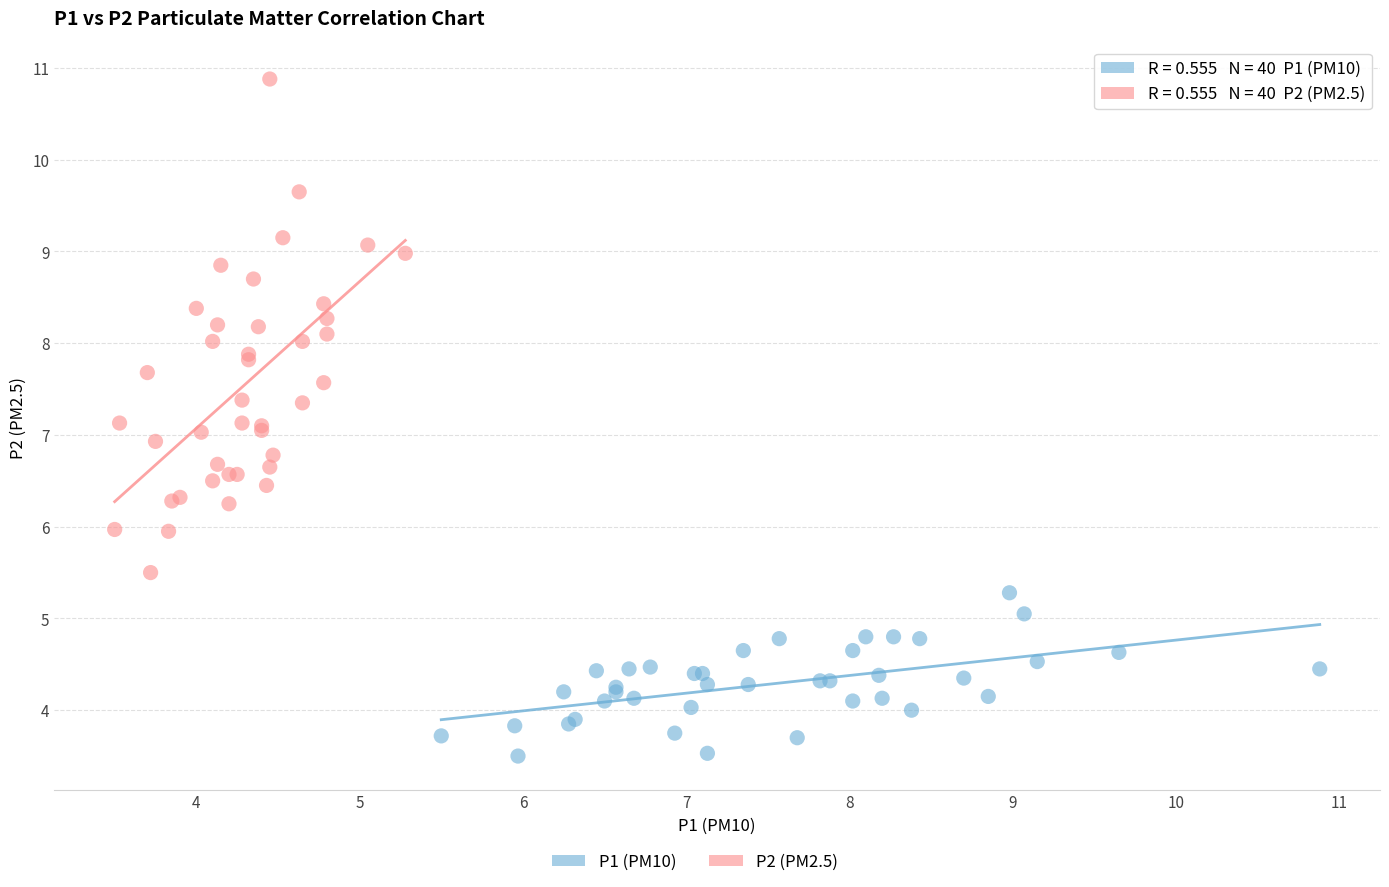

Which series contains the highest Y value?

P2 (PM2.5)